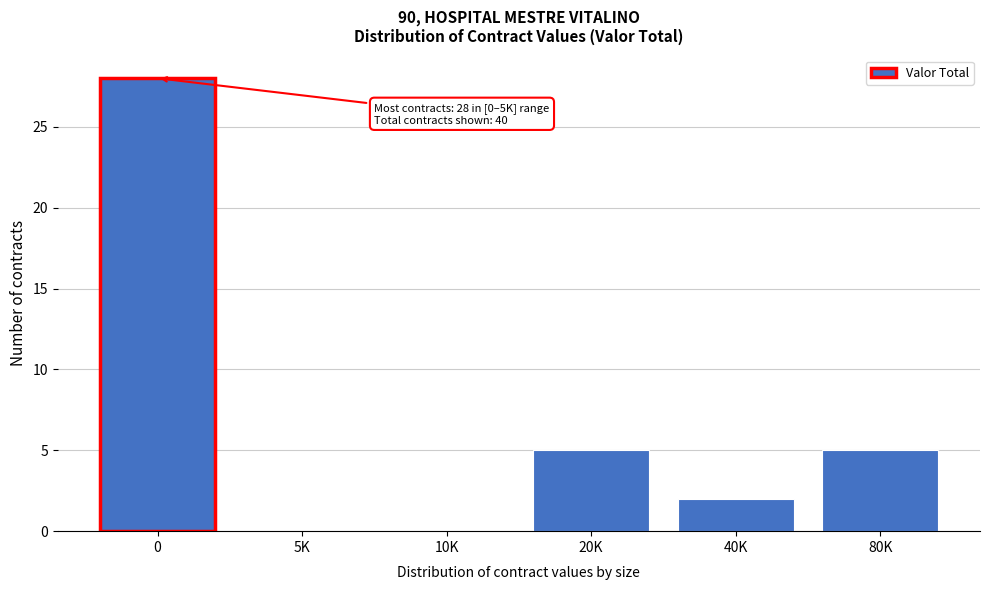

Reading left to right, what are all the values shown in this chart?

0=28	5K=0	10K=0	20K=5	40K=2	80K=5